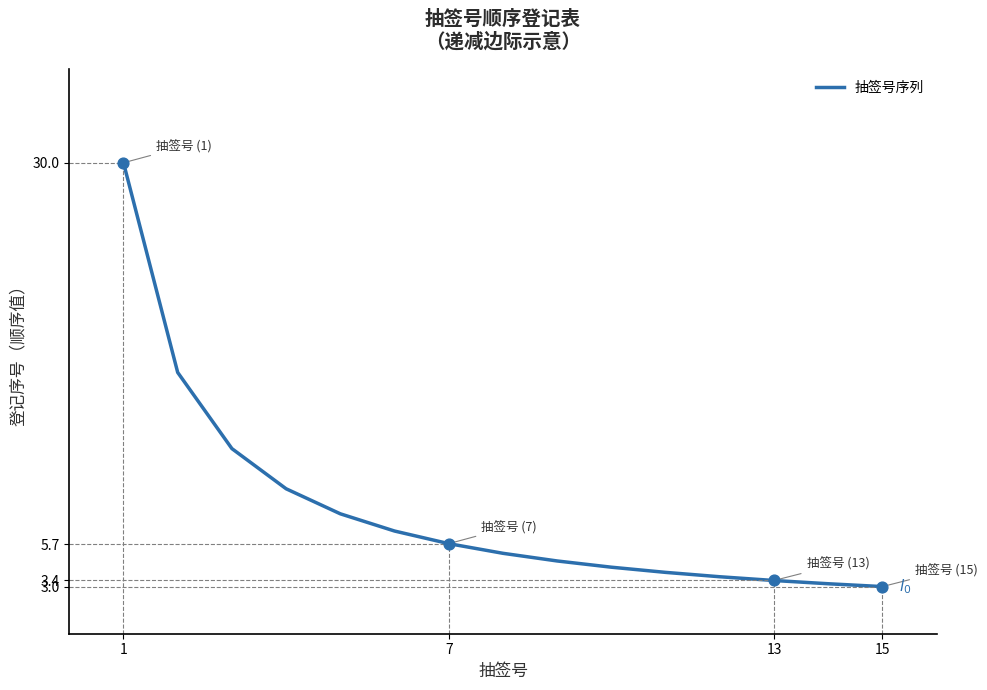

What is the difference between the maximum and minimum values?

27.0